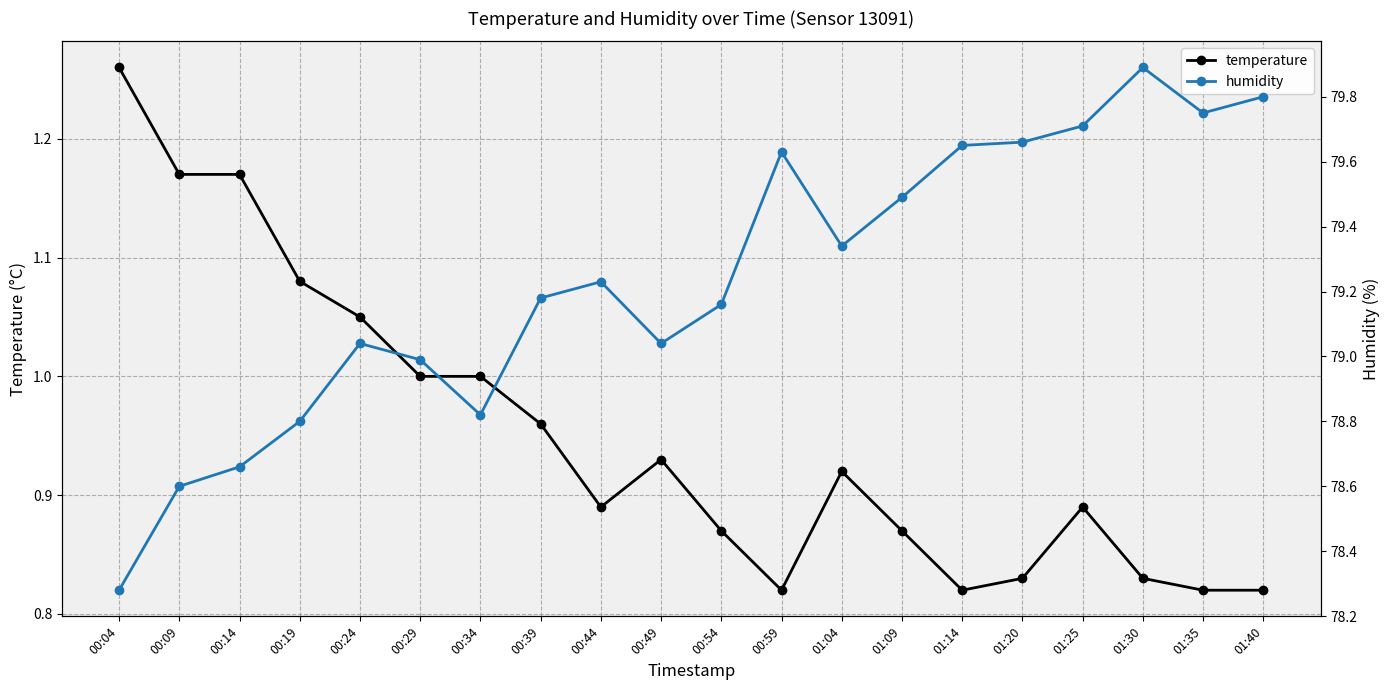

The temperature series shows 1.4 at 01:35. True or false?

False